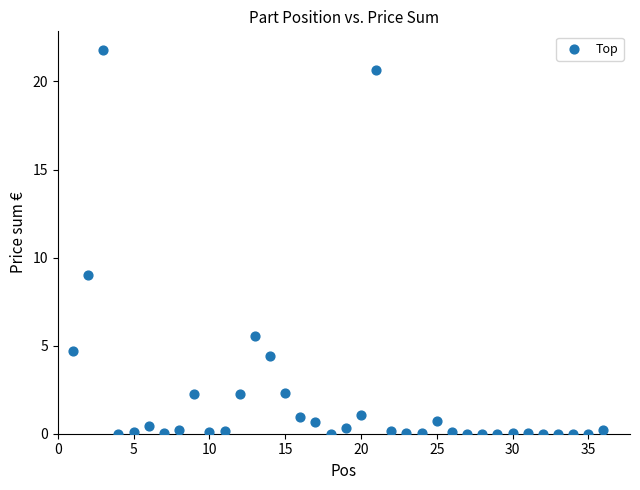

What is the range of X values (max minus min)?

35.0